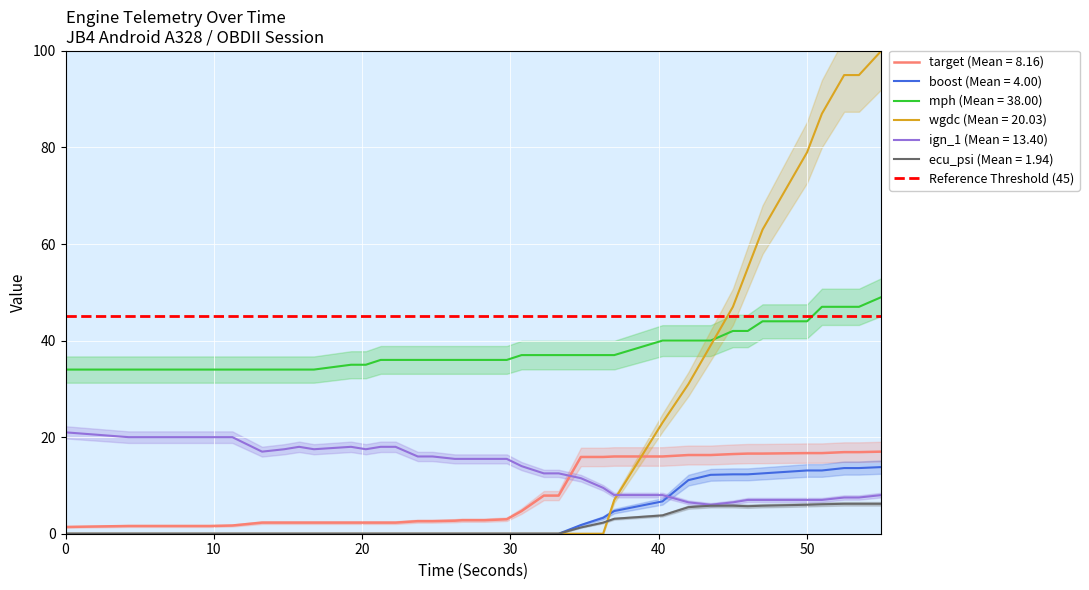

Count the number of data series in this chart.

6